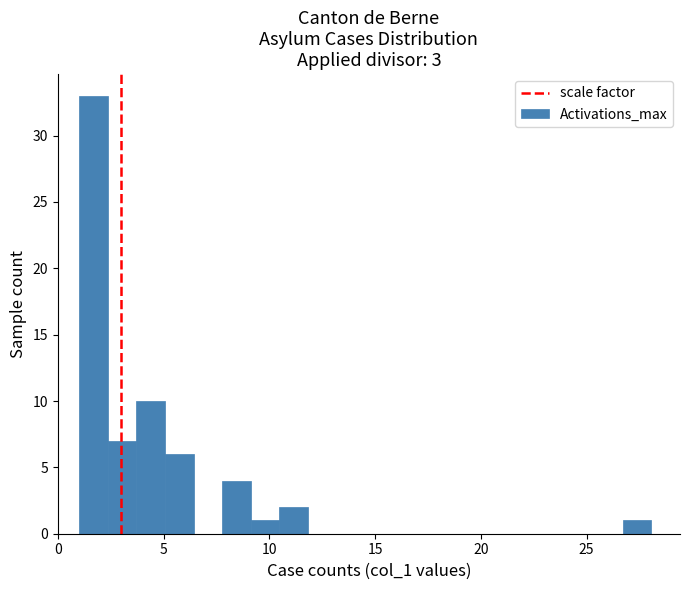

Read against the x-axis, roughly where is the centre of the tallest bar?

1.5